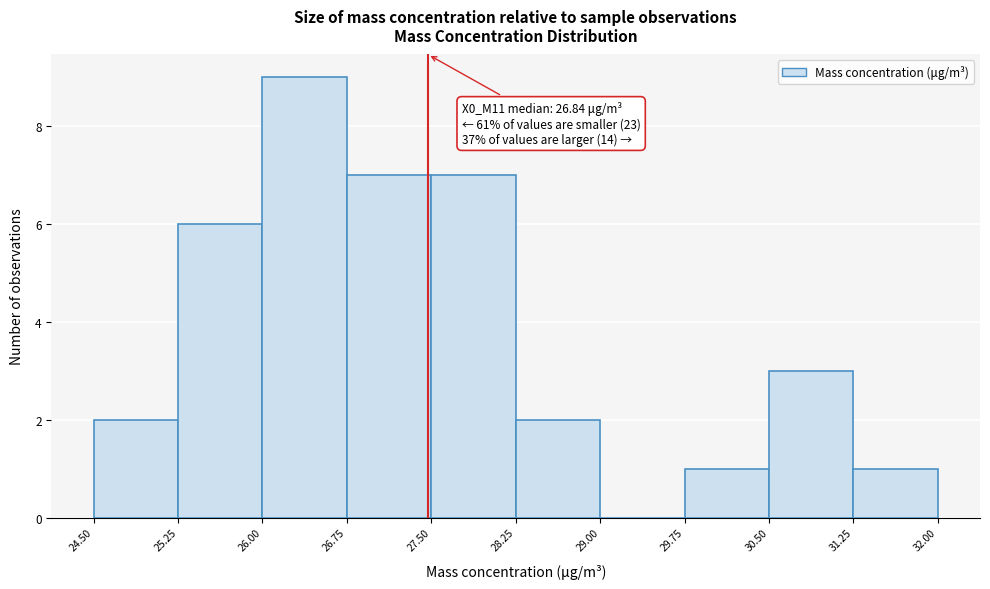

Over which range of the x-axis is the bar tallest?

26.00 to 26.75